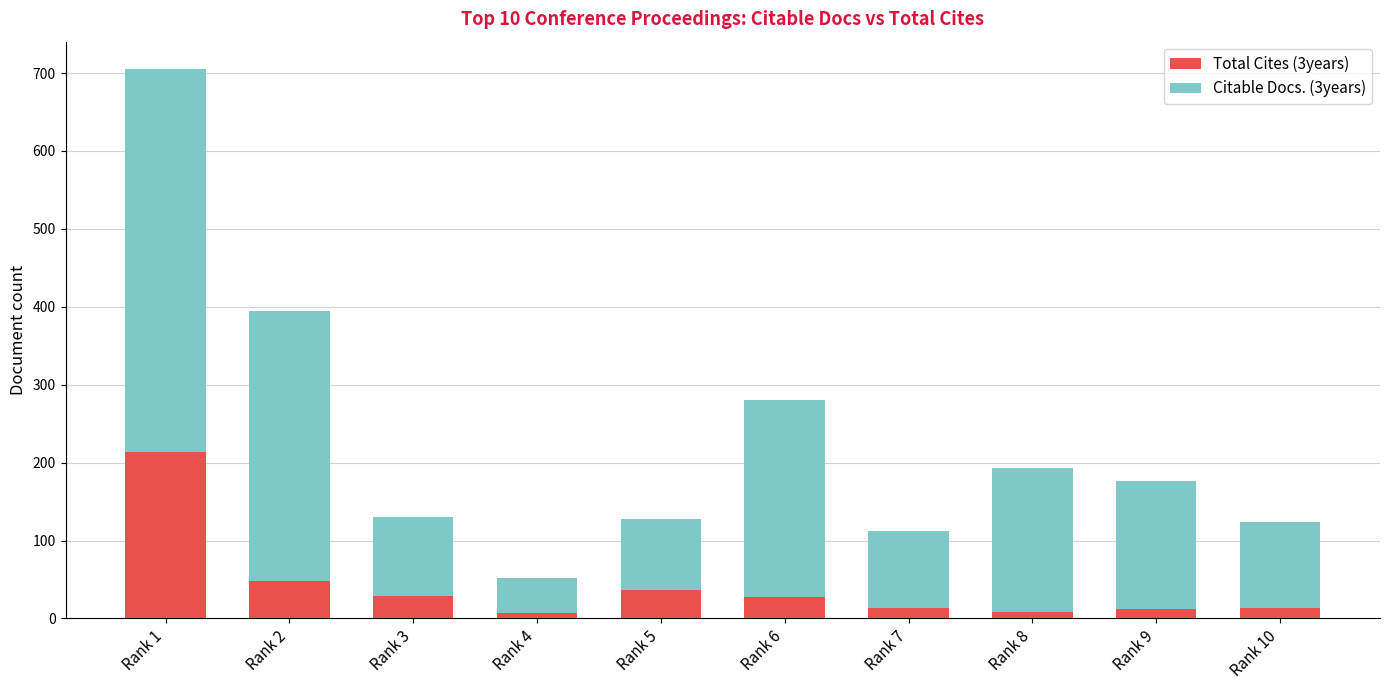

What are all the series names shown in the legend?

Total Cites (3years), Citable Docs. (3years)